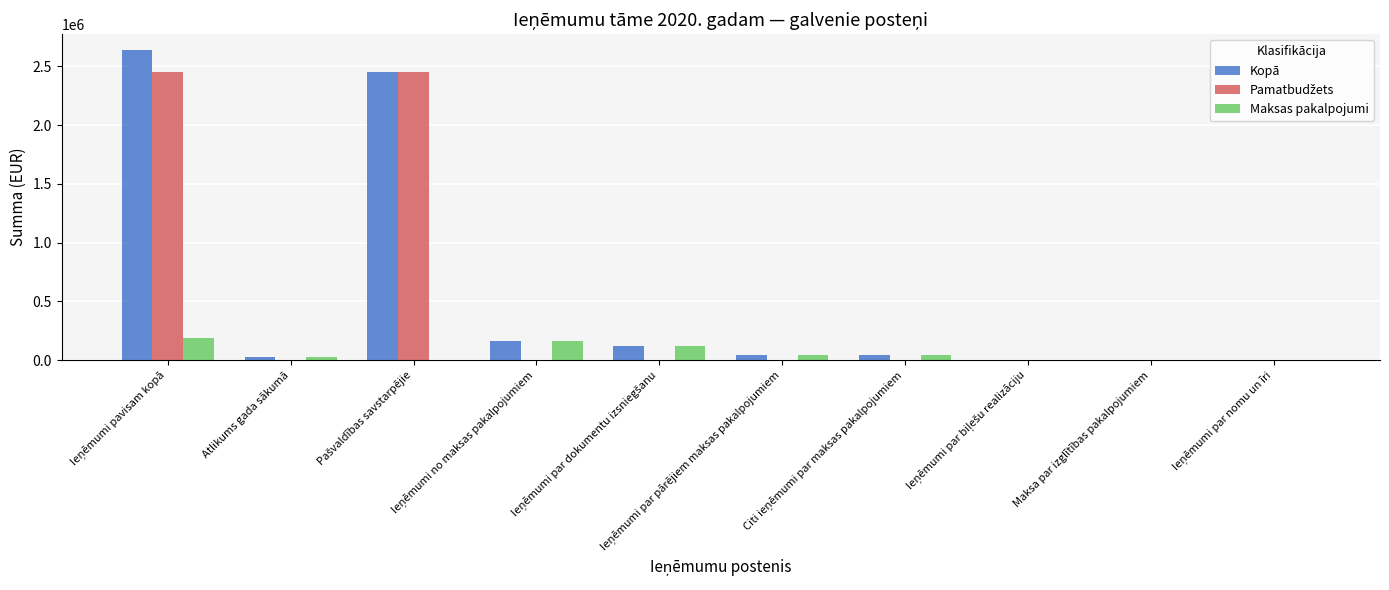

What is the sum of all Kopā values?

5492032